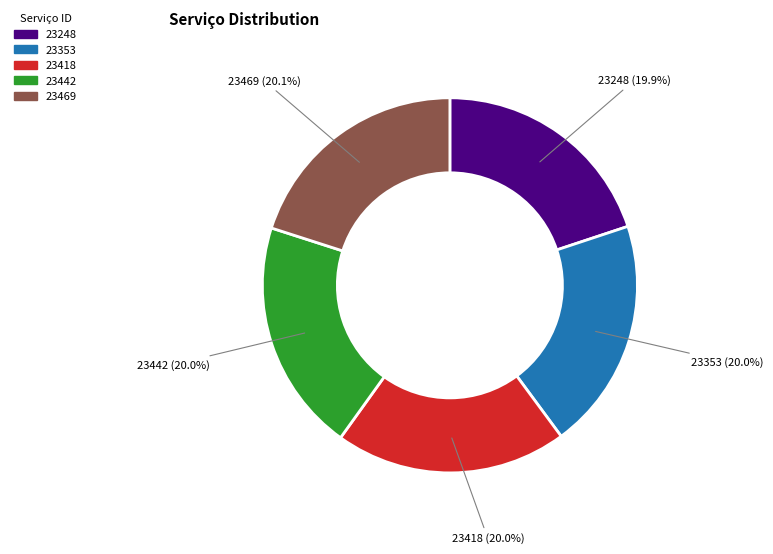

Combined, do 23442 and 23418 account for over 50%?

No